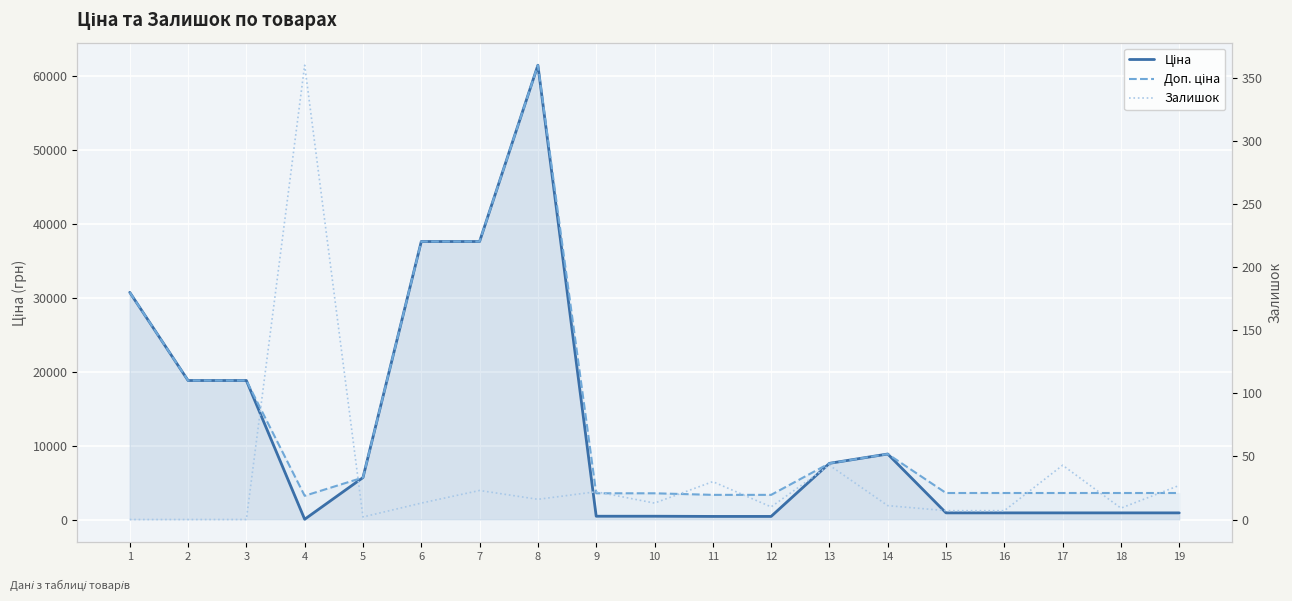

True or false: Доп. ціна and Ціна intersect in this chart.

False